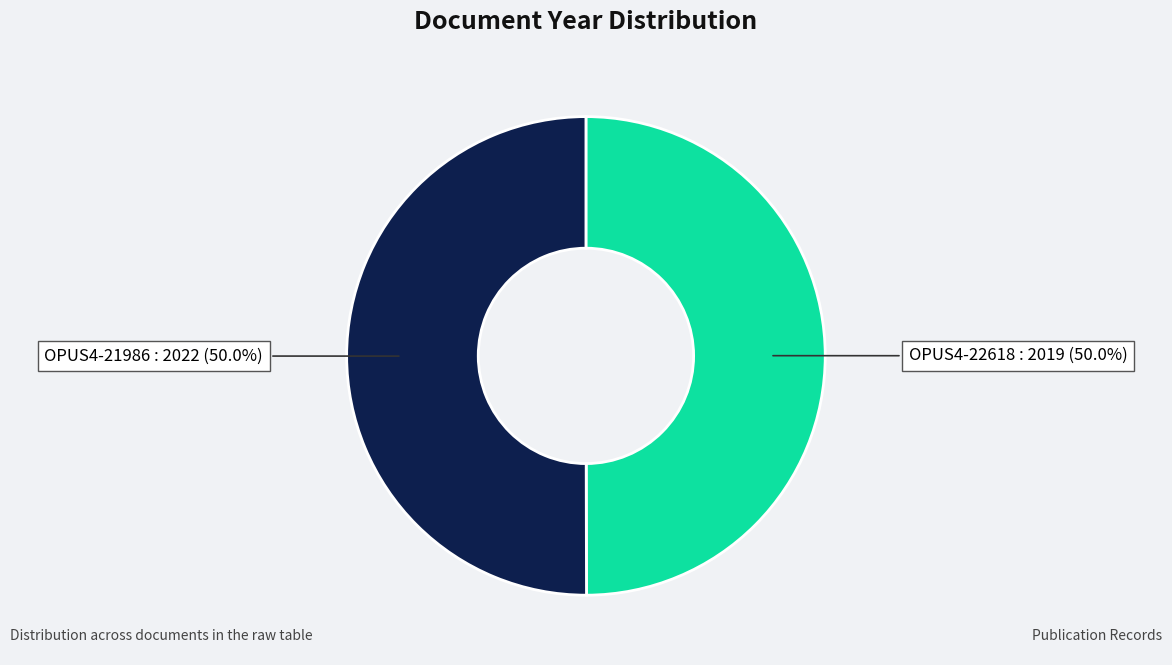

Count the number of slices in the pie.

2